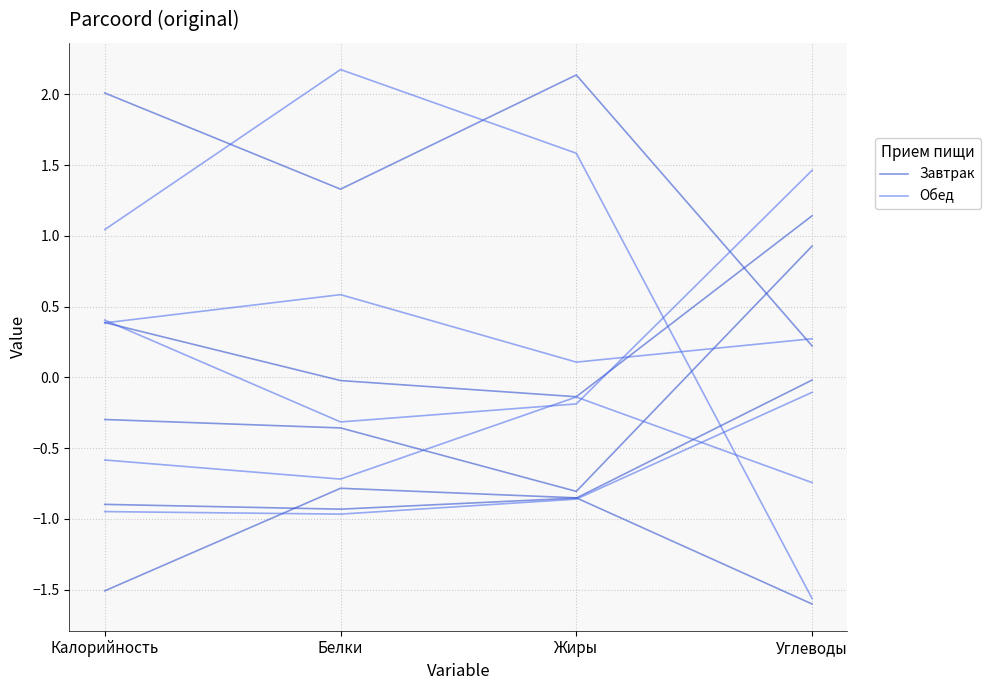

What are all the series names shown in the legend?

Завтрак, Обед